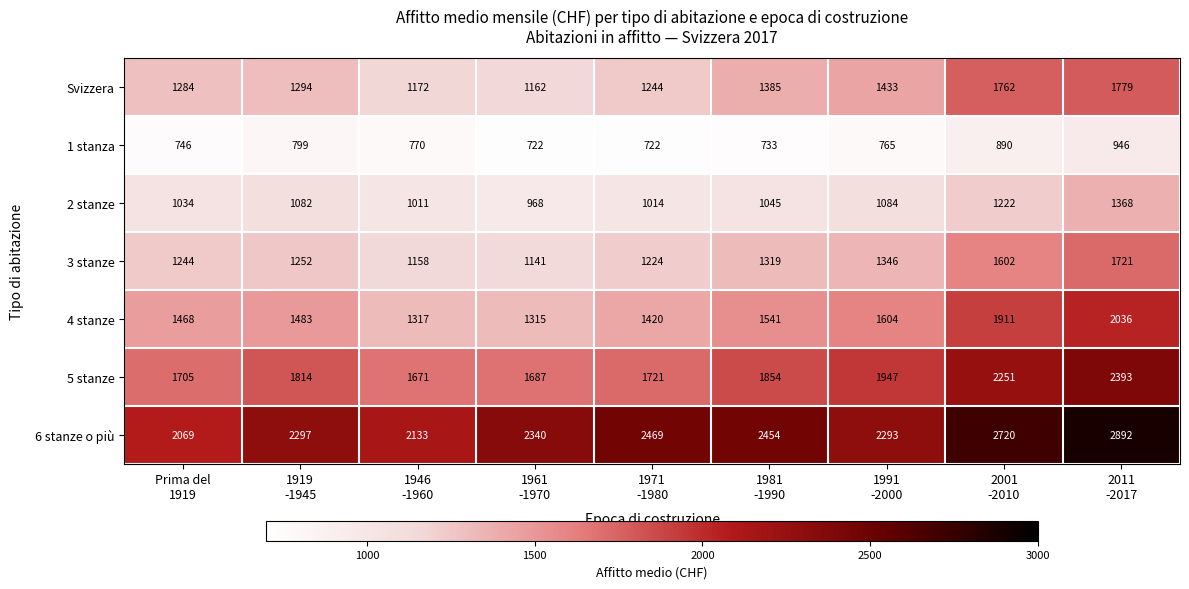

What is the difference between the maximum and minimum values in the 3 stanze series?

580